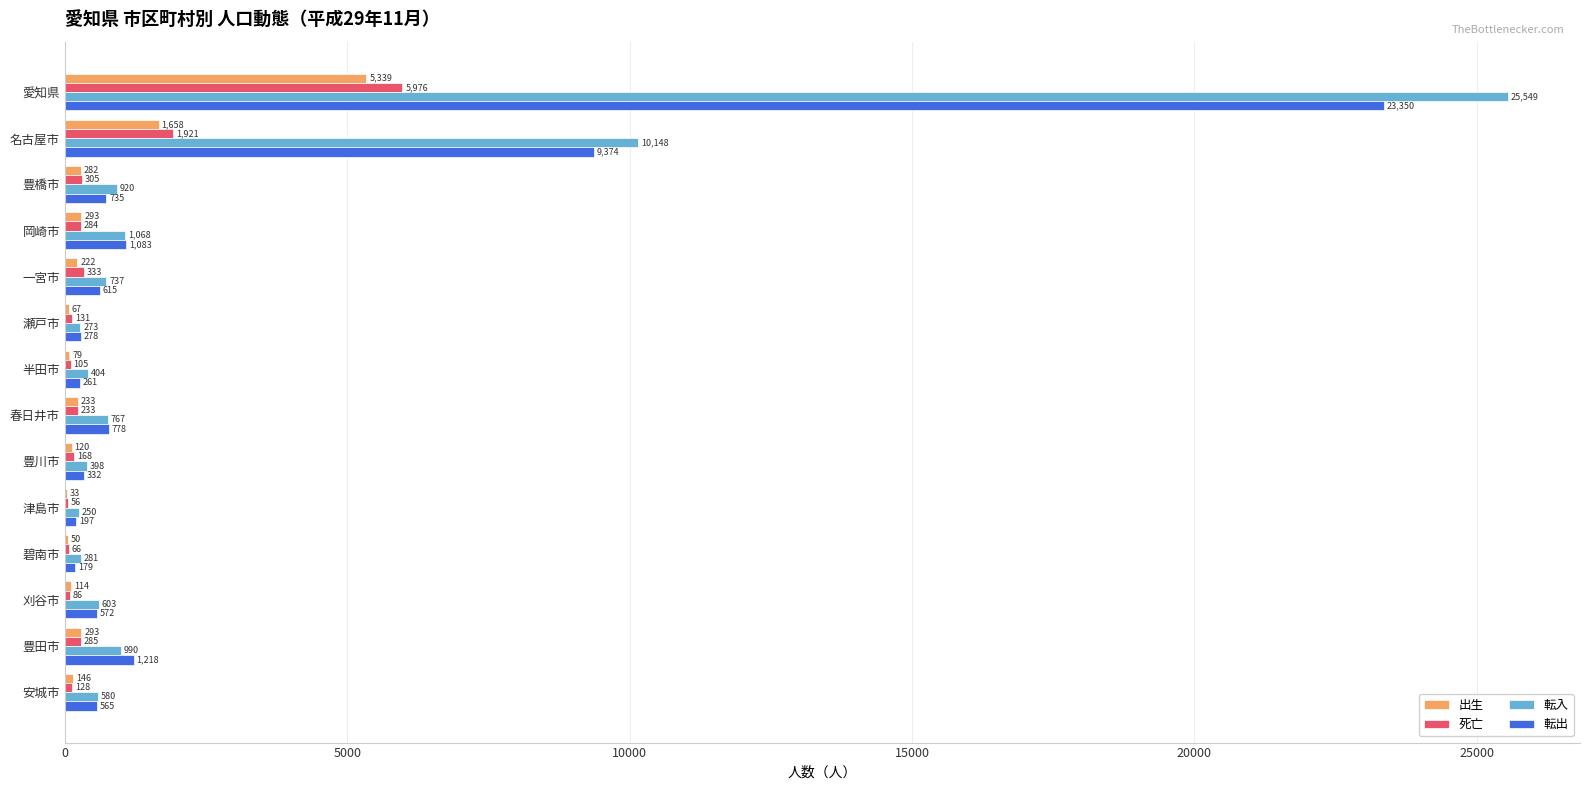

What is the highest value of the 転入 series?

25549